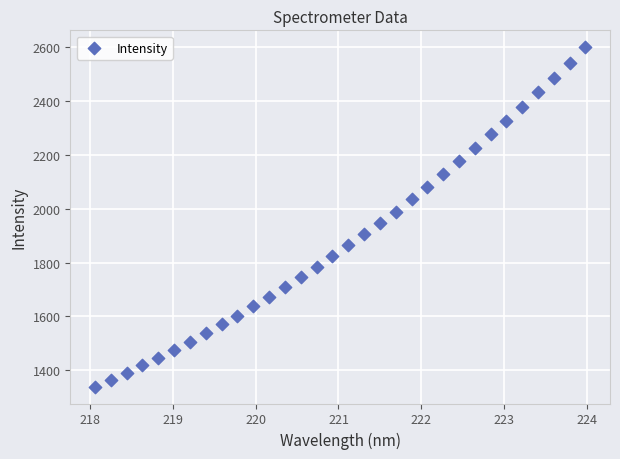

What is the range of Y values (max minus min)?

1257.9